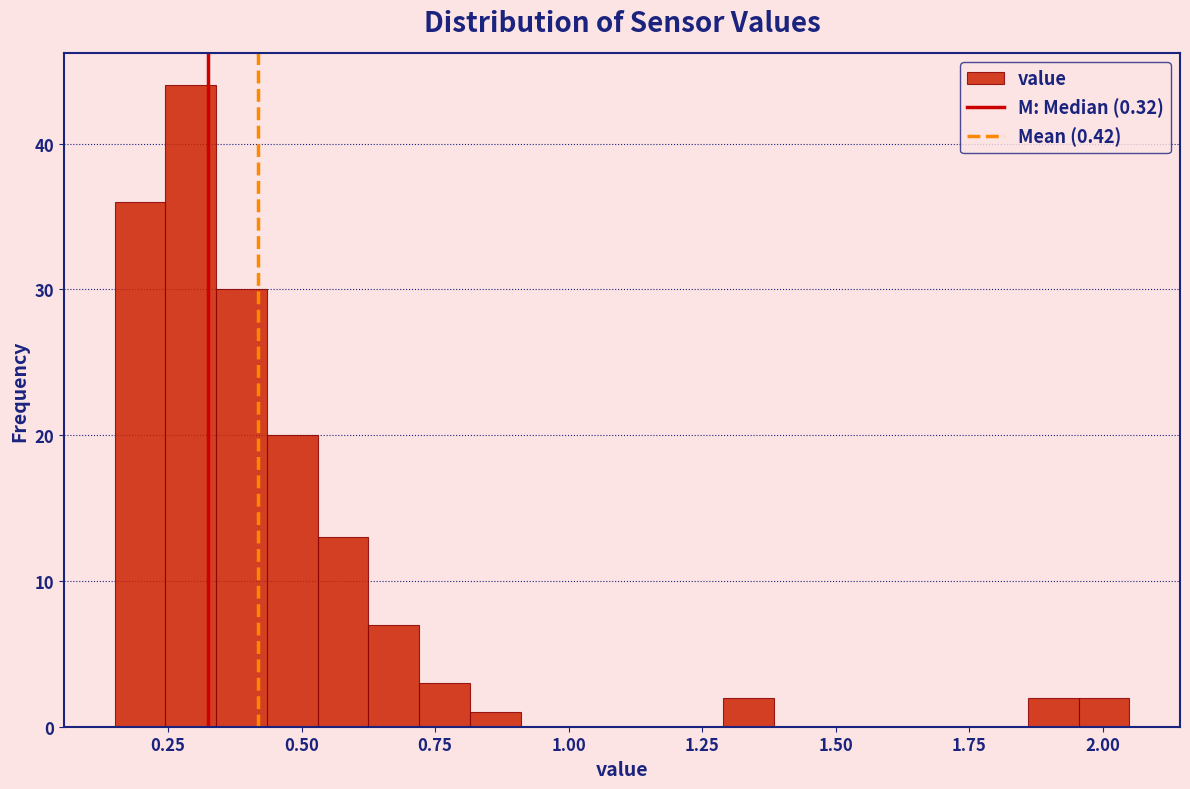

Read against the x-axis, roughly where is the centre of the tallest bar?

0.30